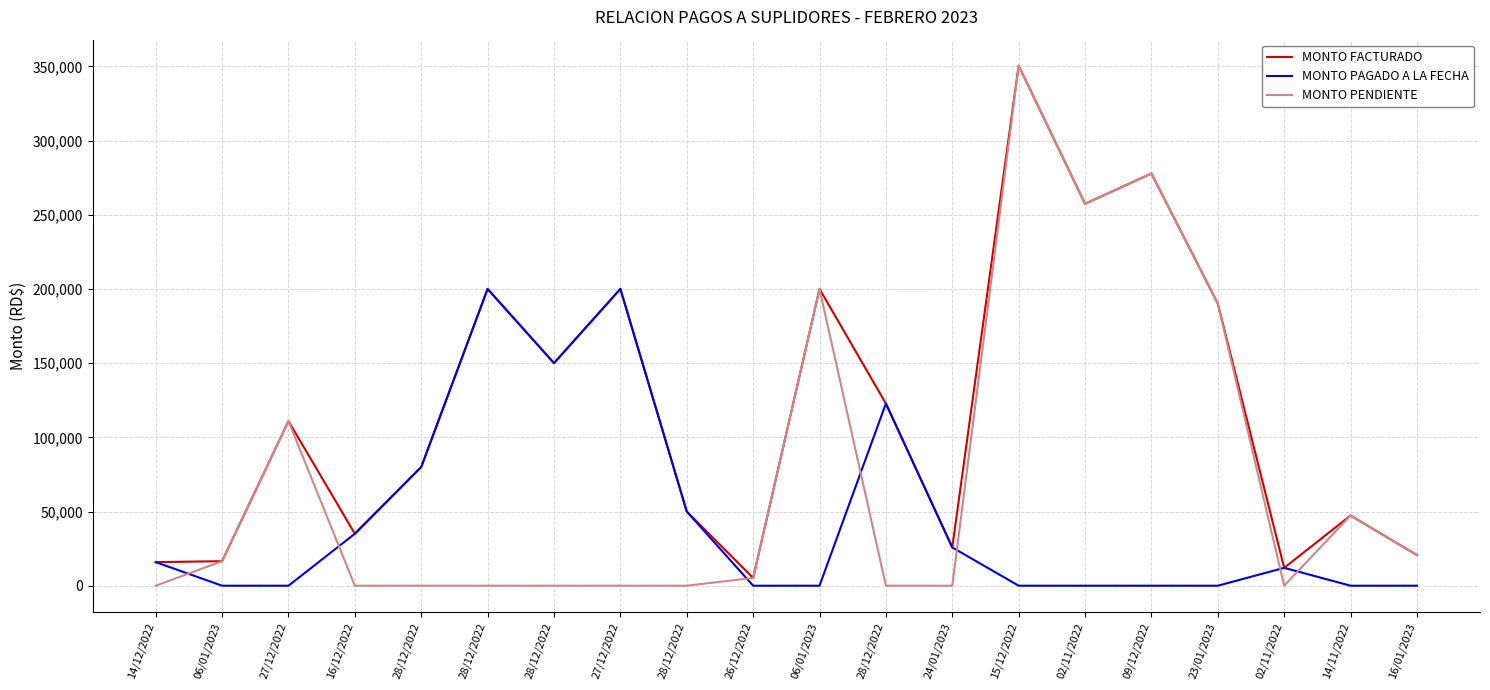

At which category is the sum across all series the highest?

15/12/2022